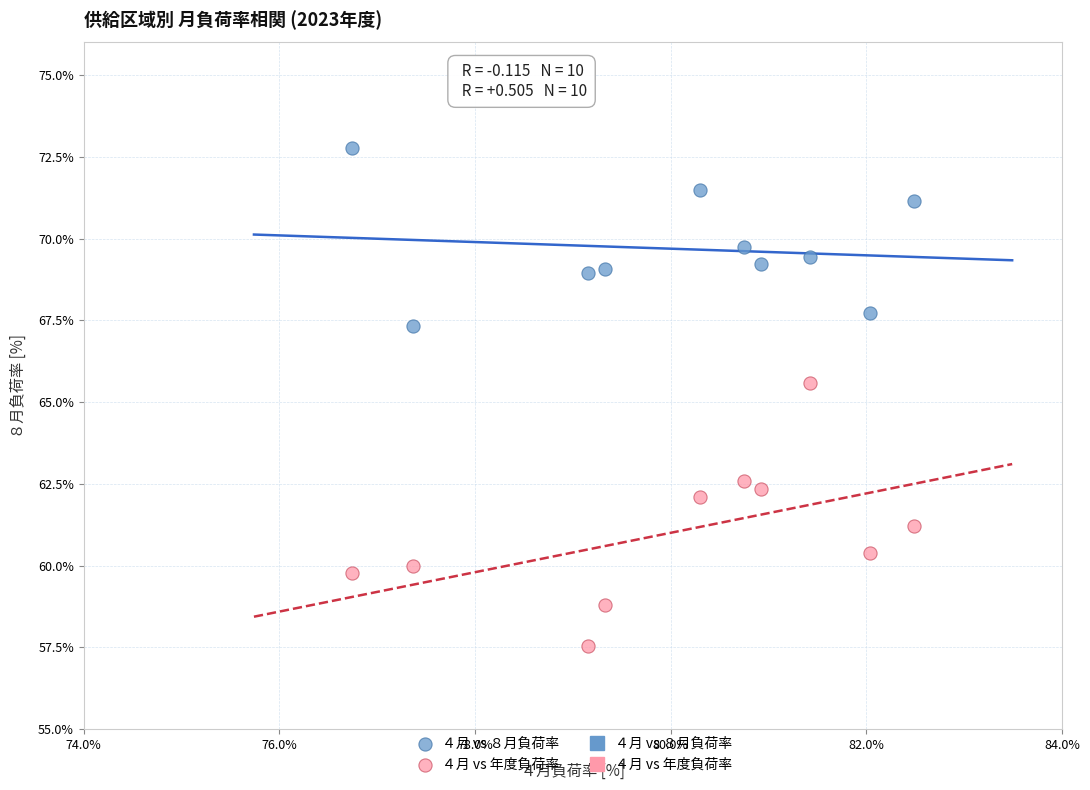

In the ４月 vs 年度負荷率 series, what Y value is closest to 61?

61.2